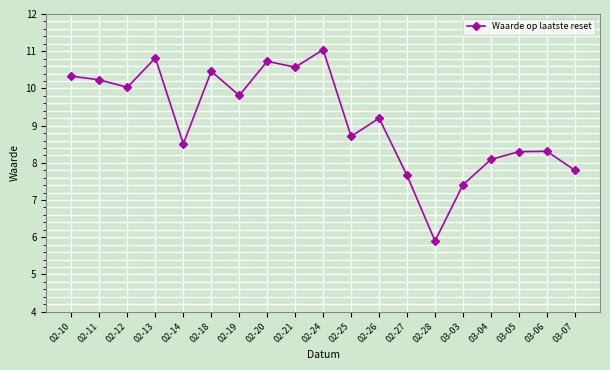

At which category does the data reach its first local valley?

02-12